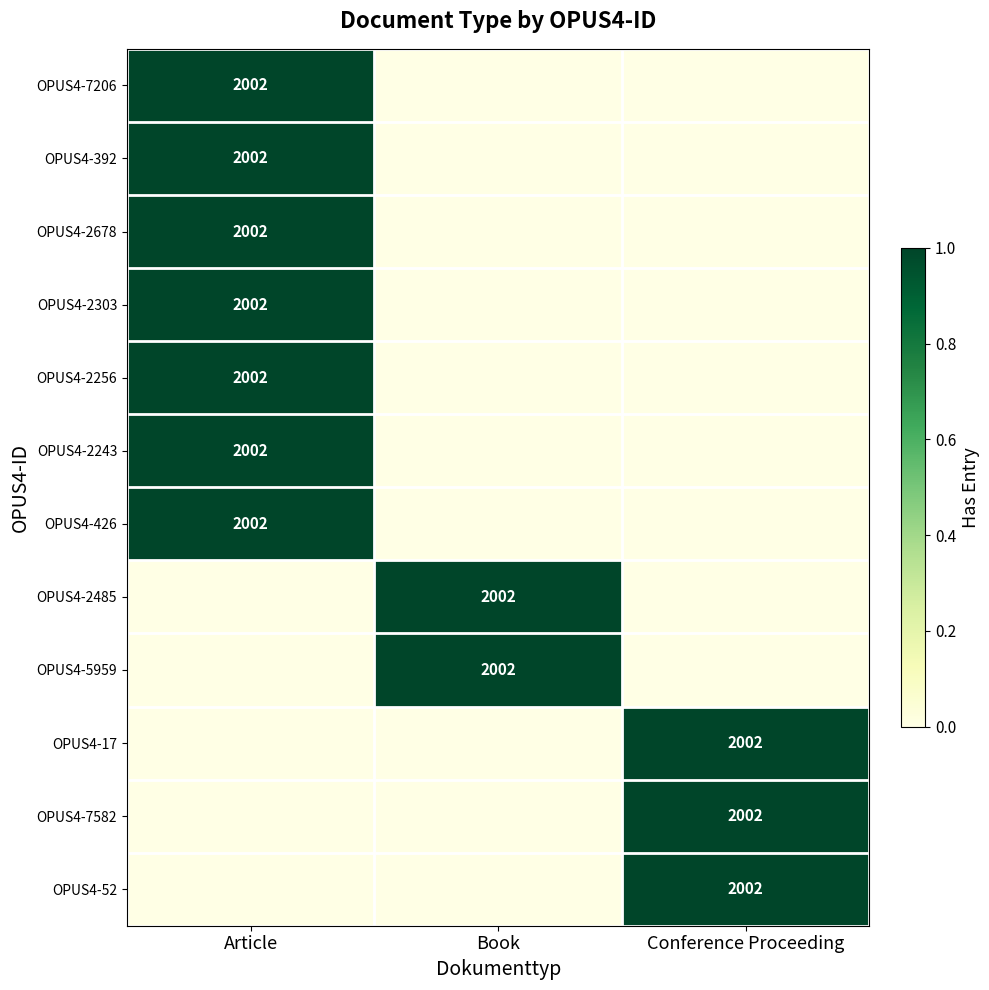

What is the spread (max minus min) of values at Article?

1